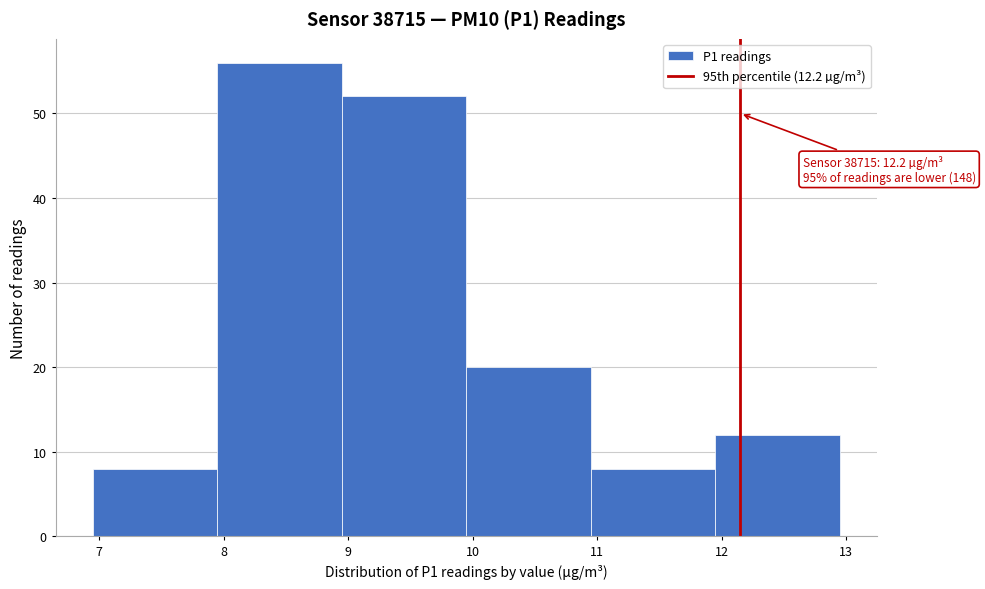

Over which range of the x-axis is the bar tallest?

7.95 to 8.95